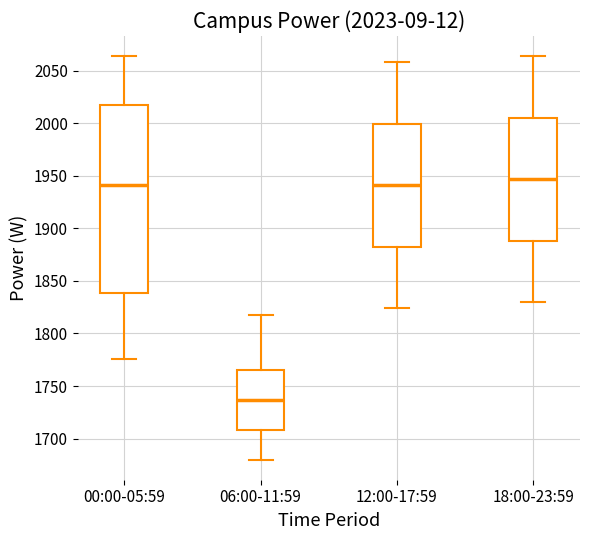

Comparing the boxes themselves (not the whiskers), which one is the tallest?

00:00-05:59